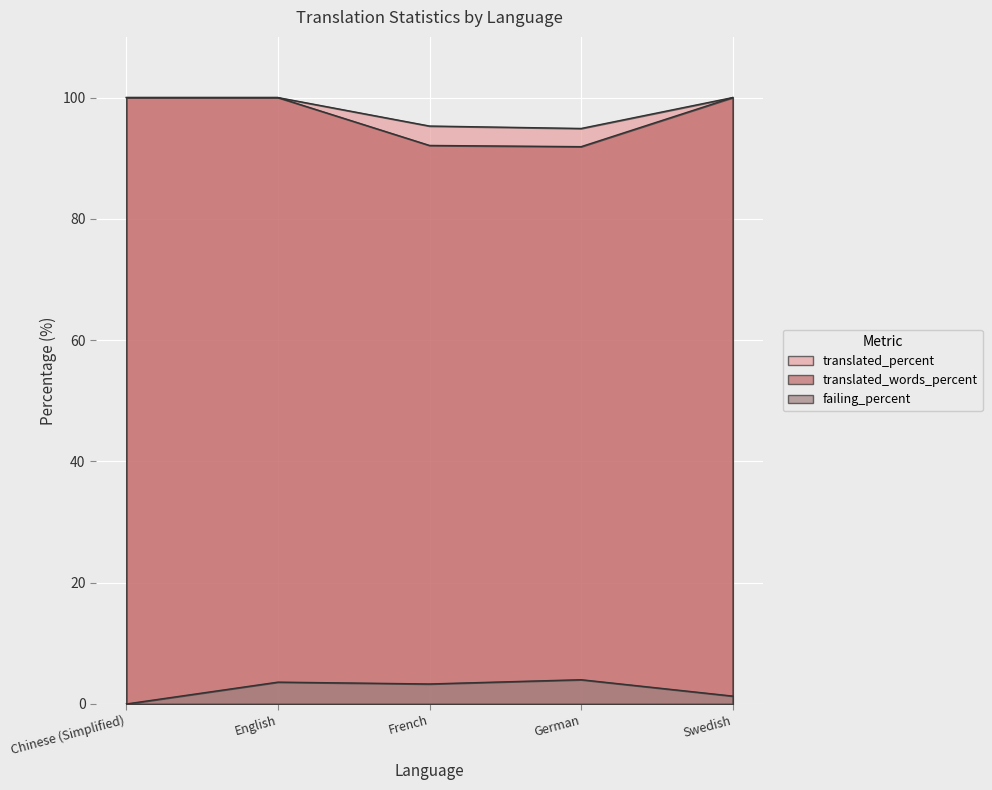

What is the sum of all failing_percent values?

12.2